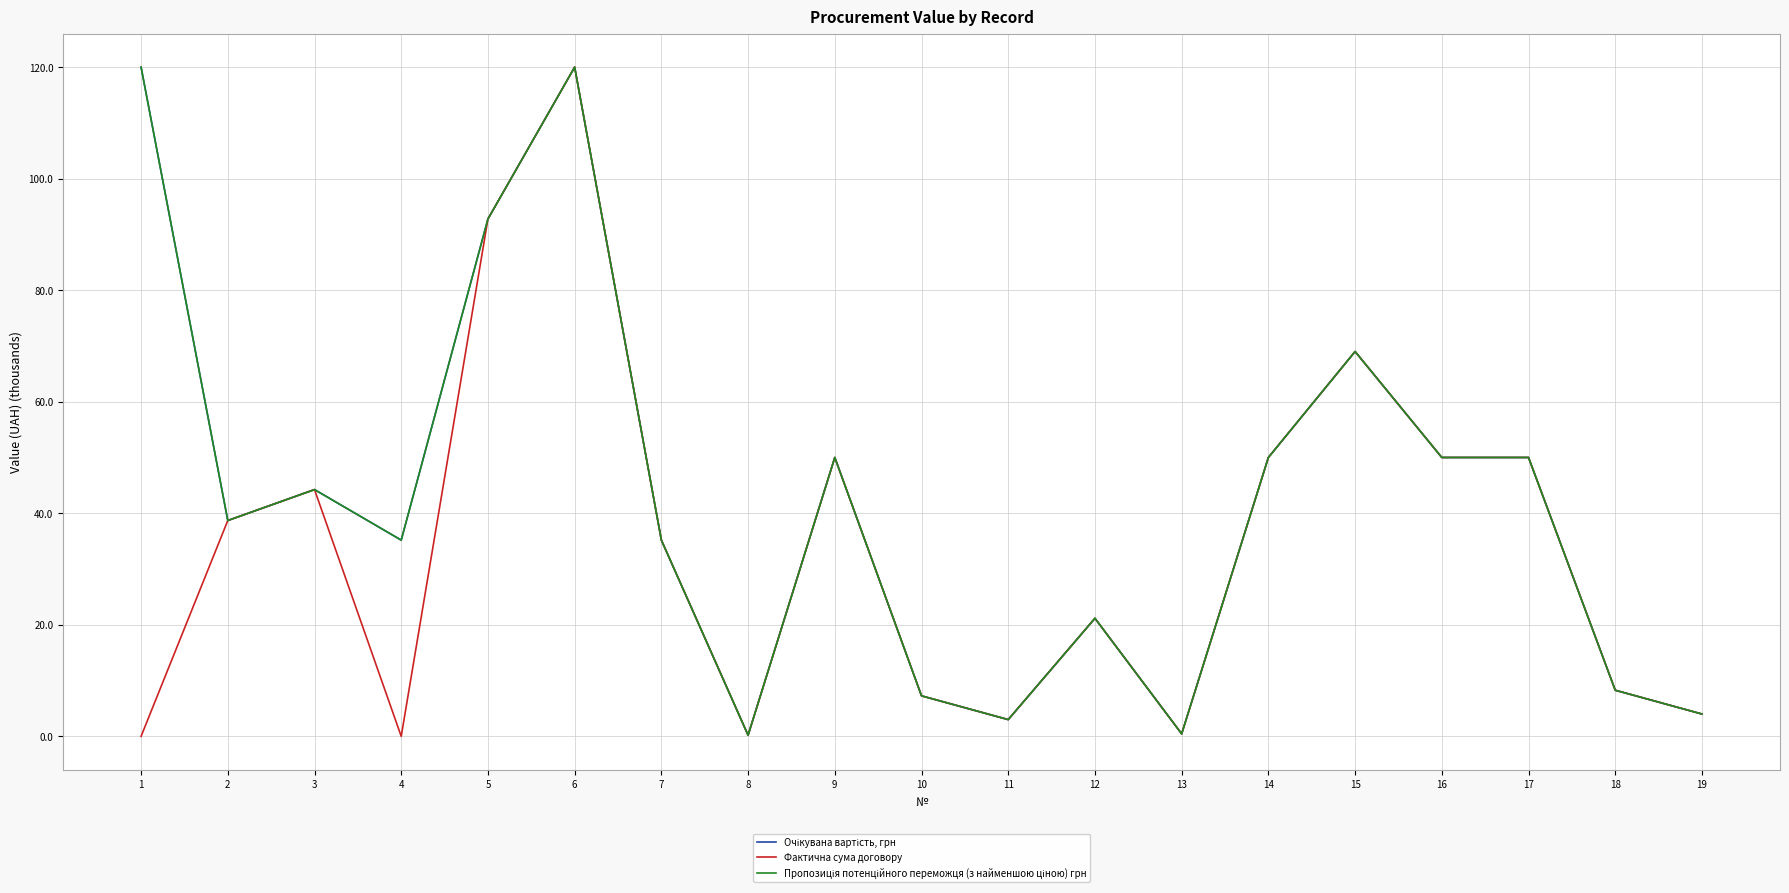

What is the difference between the second highest and second lowest values in the Пропозиція потенційного переможця (з найменшою ціною) грн series?

119.5